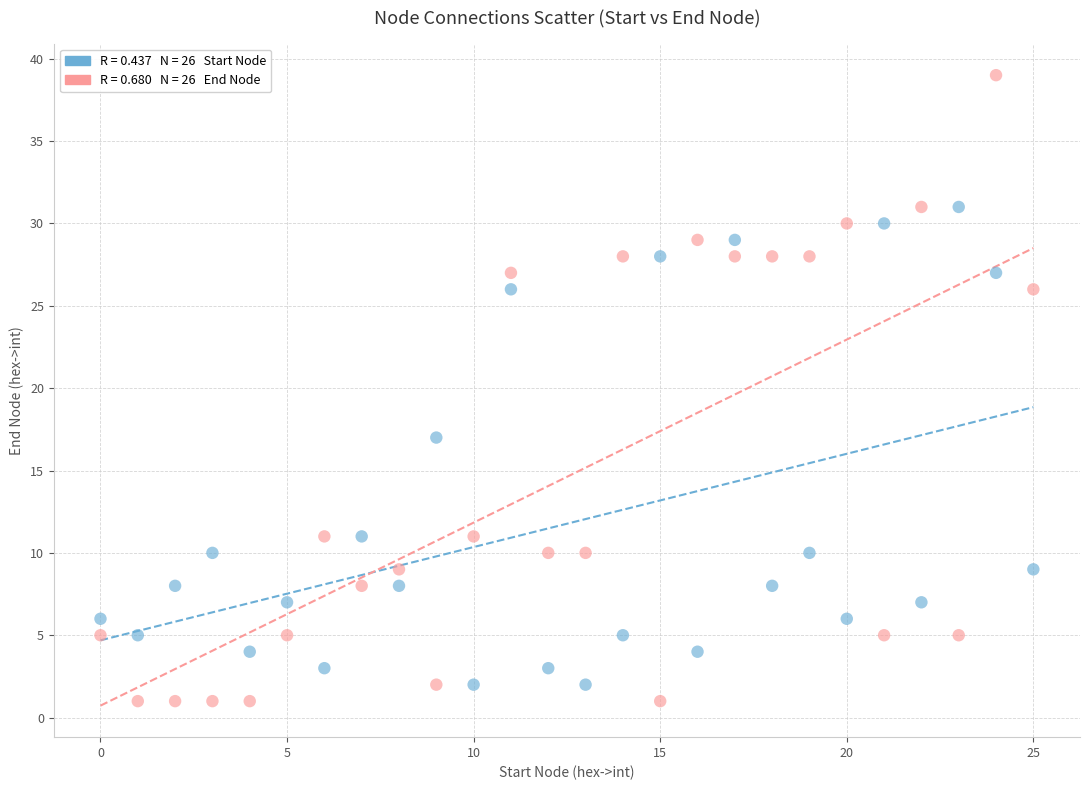

Across all series, what Y value is closest to 20?

17